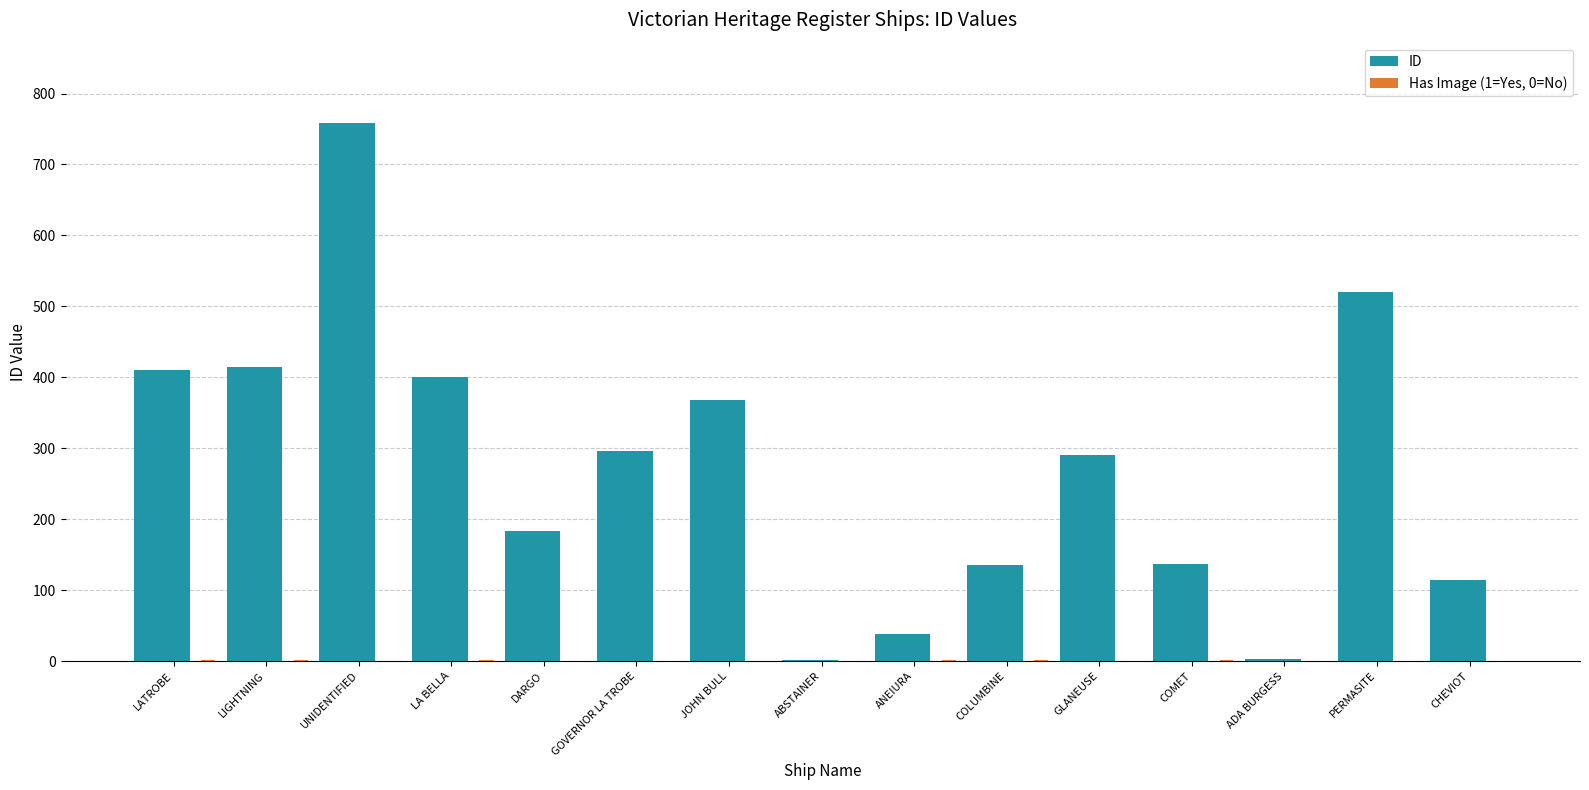

What is the sum of all ID values?

4071